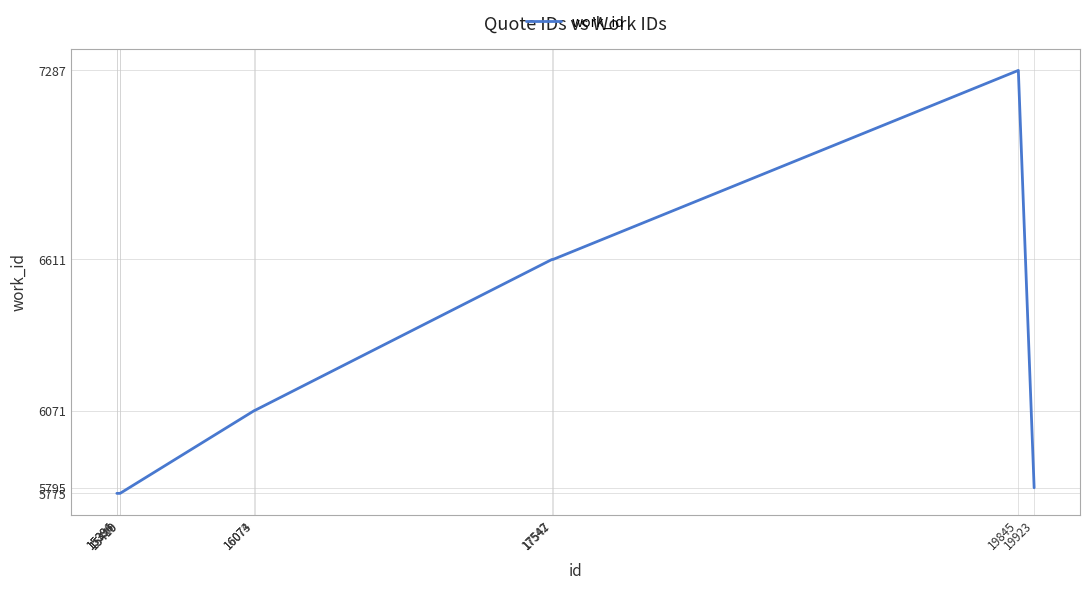

Reading left to right, transcribe all the data shown in this chart.

15394=5775	15396=5775	15409=5775	15410=5775	16073=6071	16074=6071	17542=6611	17547=6611	19845=7287	19923=5795